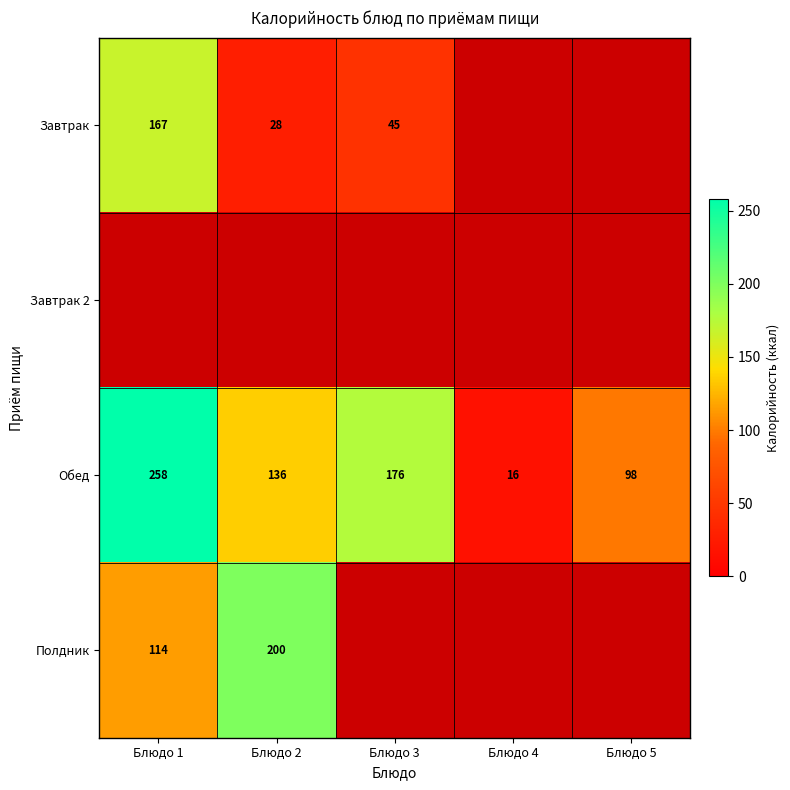

Which has a higher value, Блюдо 4 or Блюдо 2?

Блюдо 2